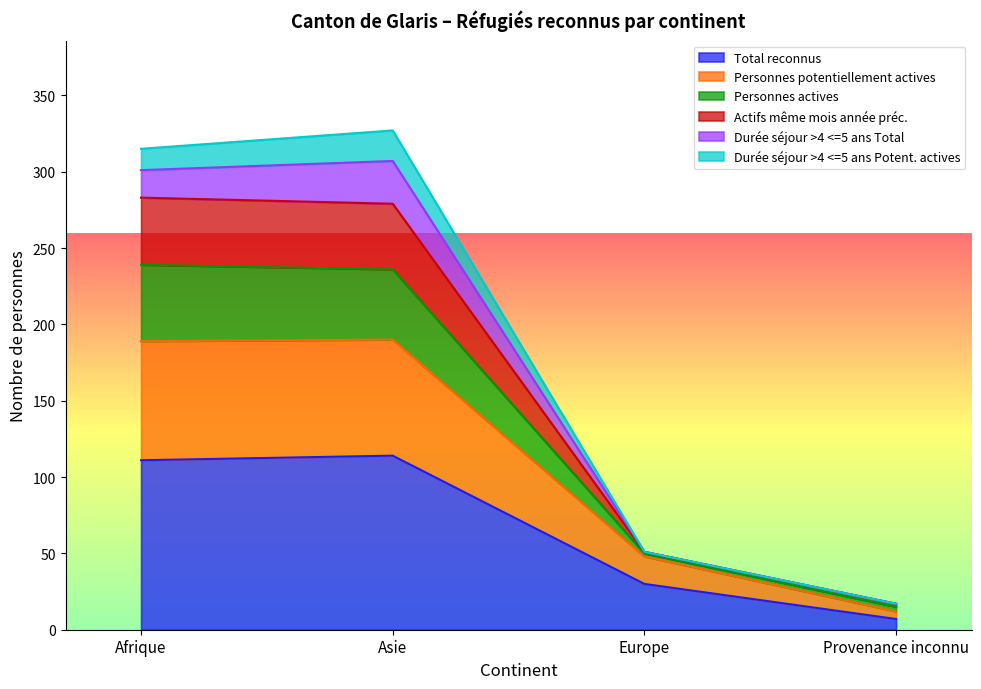

What is the highest value of the Total reconnus series?

114